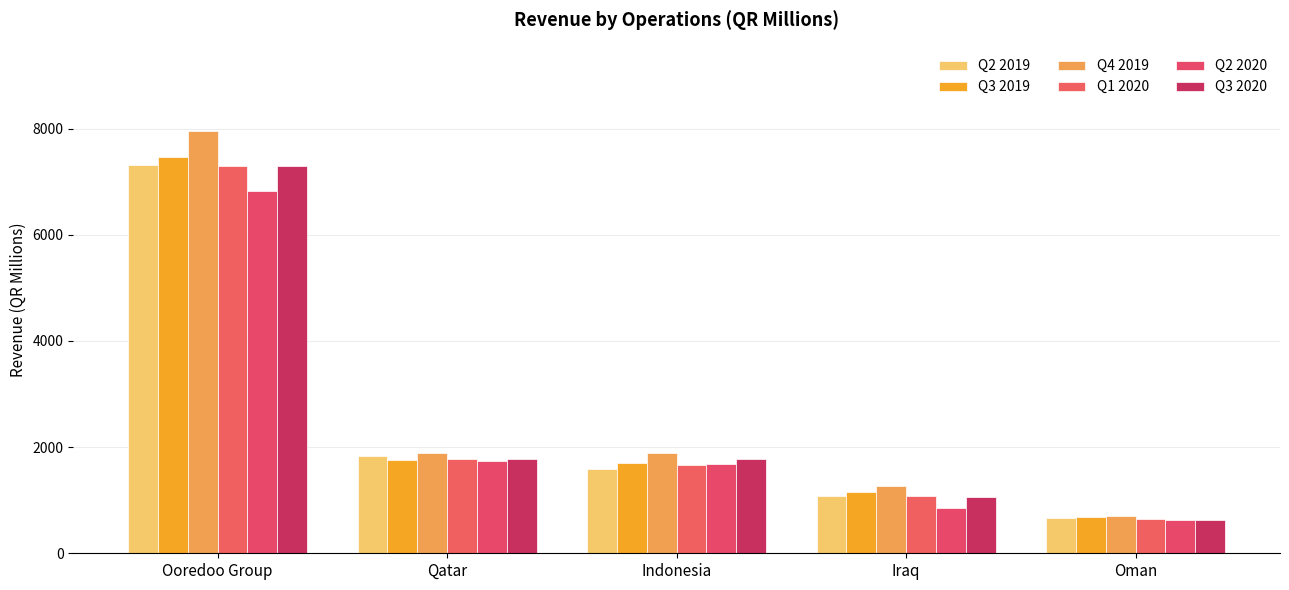

Which series has the widest spread of values?

Q4 2019